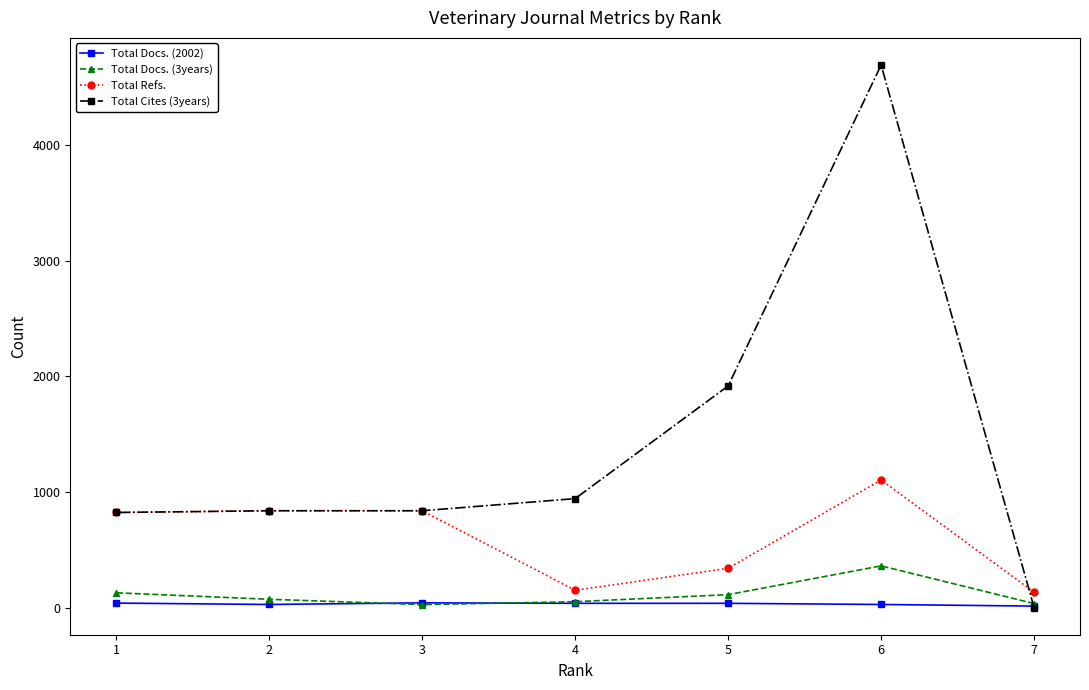

Does the chart have visible grid lines?

No